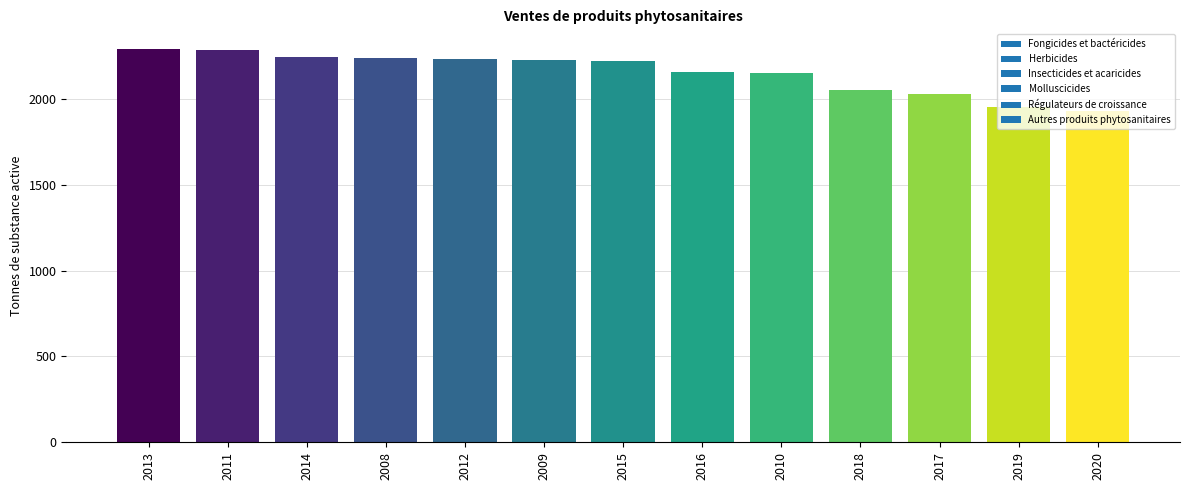

Are the bars horizontal?

No